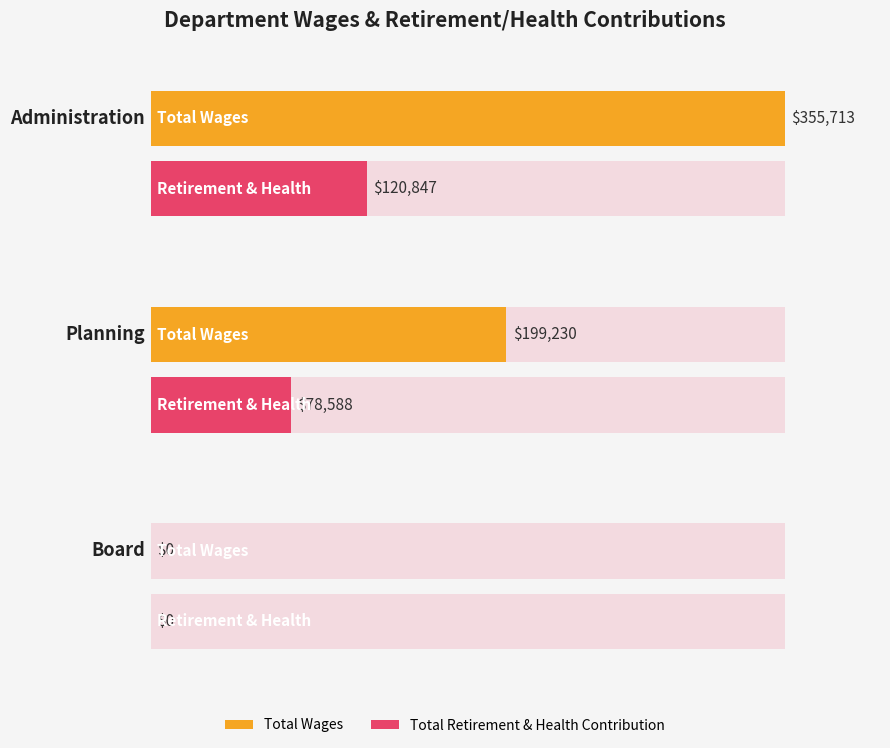

At how many categories does at least one series exceed 239728?

1